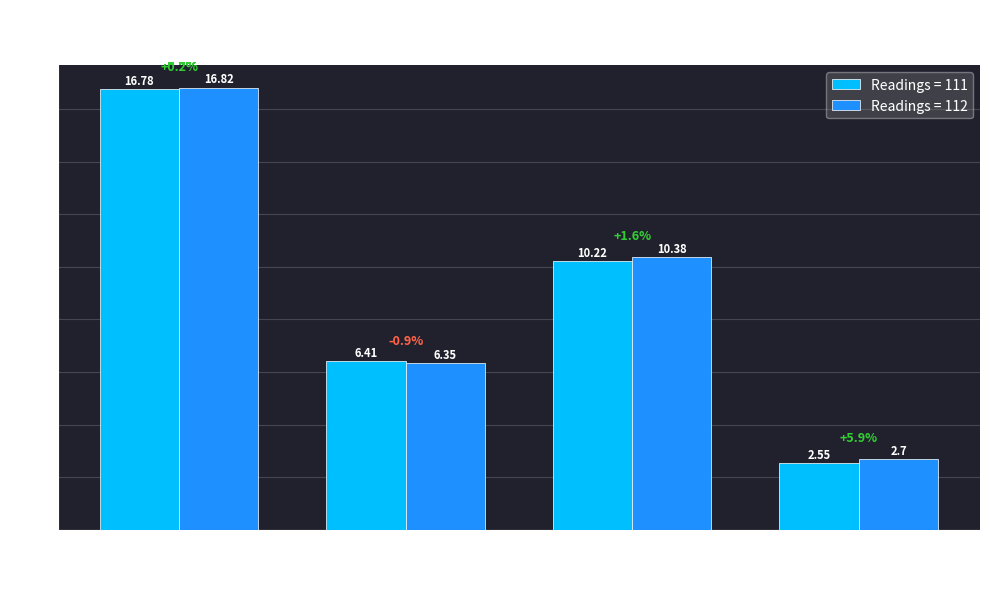

Which category has the highest value across all series?

Air Temp